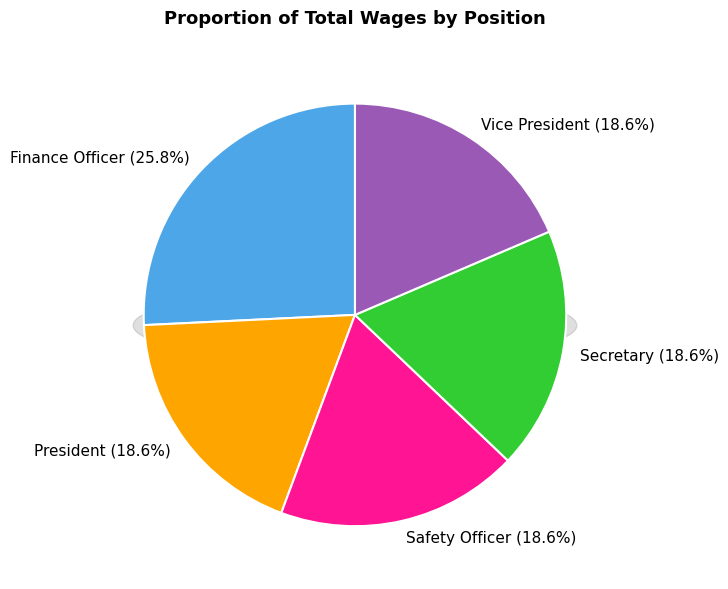

True or false: Secretary accounts for 26% of the total.

False